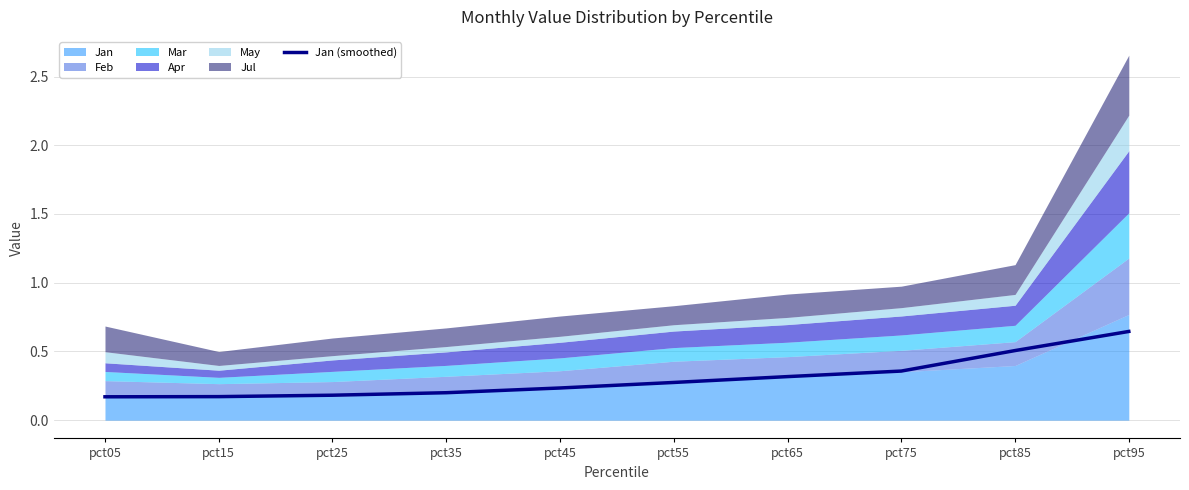

True or false: Jan (smoothed) has a value of 0.2 at pct35.

True